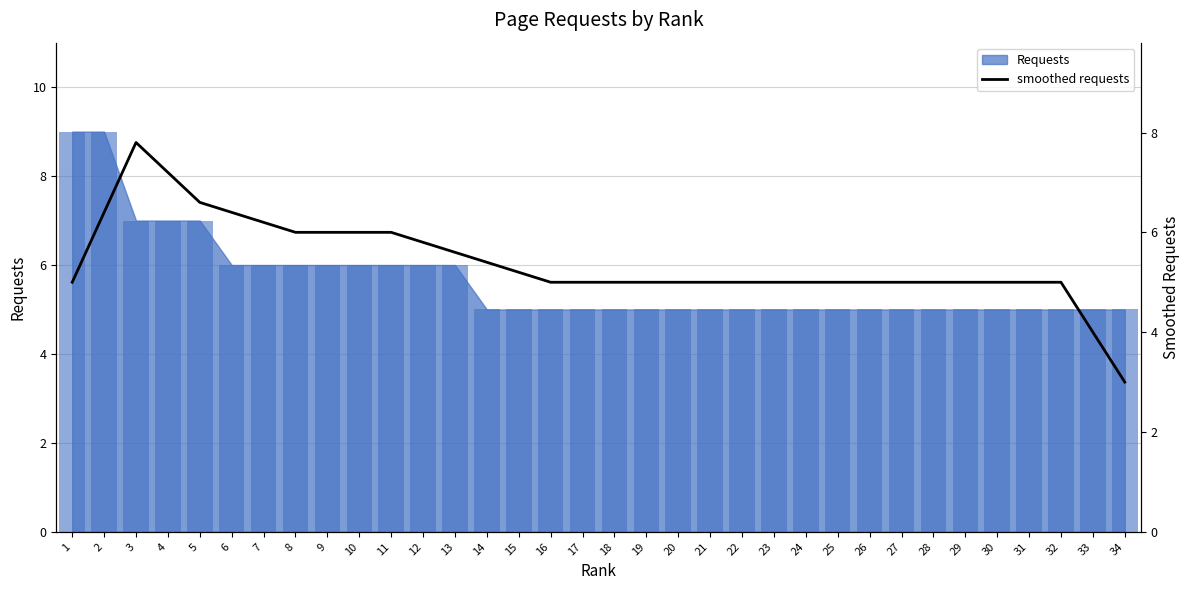

Is it true that the value at 29 is 5.0?

True